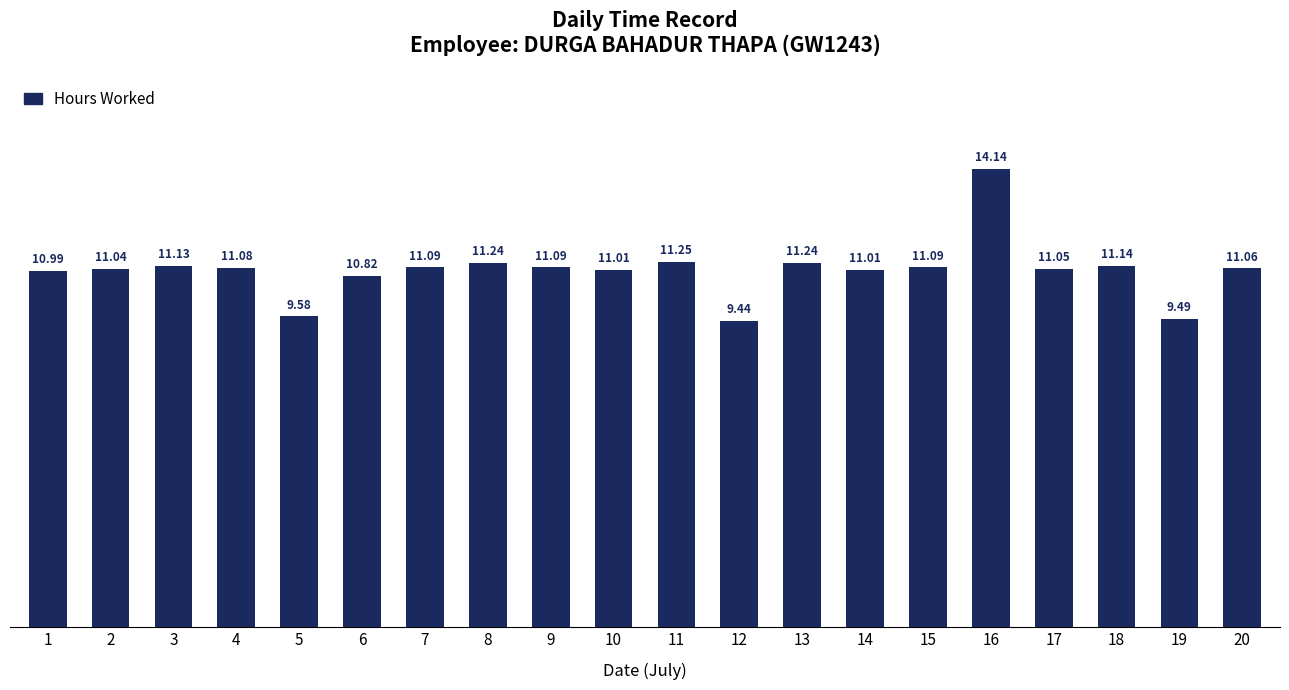

Between 9 and 18, which is larger?

18